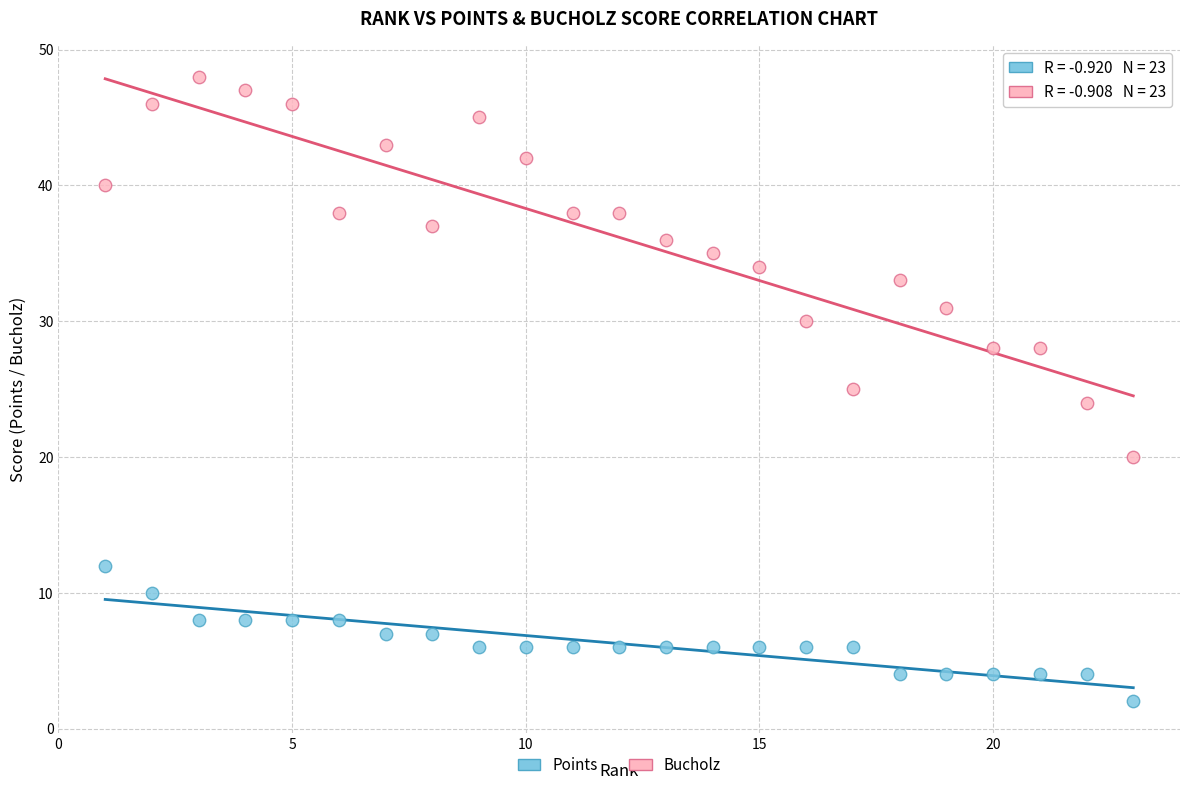

Across all data points, what is the range of X values (max minus min)?

22